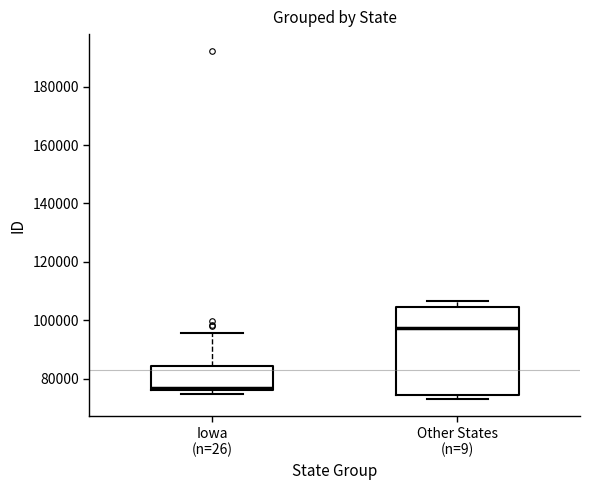

Which box's median line is the lowest?

Iowa (n=26)